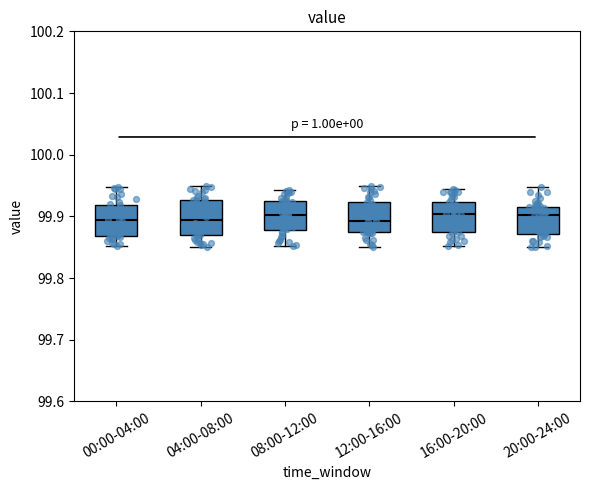

Reading left to right, read every box against the y-axis: the position of its median line, the range the box covers, and the ends of its whiskers. The values are not printed on the chart, so give them approximately, as read against the axis.

00:00-04:00: median 99.89, box 99.87 to 99.92, whiskers 99.85 to 99.95
04:00-08:00: median 99.89, box 99.87 to 99.93, whiskers 99.85 to 99.95
08:00-12:00: median 99.90, box 99.88 to 99.93, whiskers 99.85 to 99.94
12:00-16:00: median 99.89, box 99.87 to 99.92, whiskers 99.85 to 99.95
16:00-20:00: median 99.90, box 99.88 to 99.92, whiskers 99.85 to 99.94
20:00-24:00: median 99.90, box 99.87 to 99.92, whiskers 99.85 to 99.95